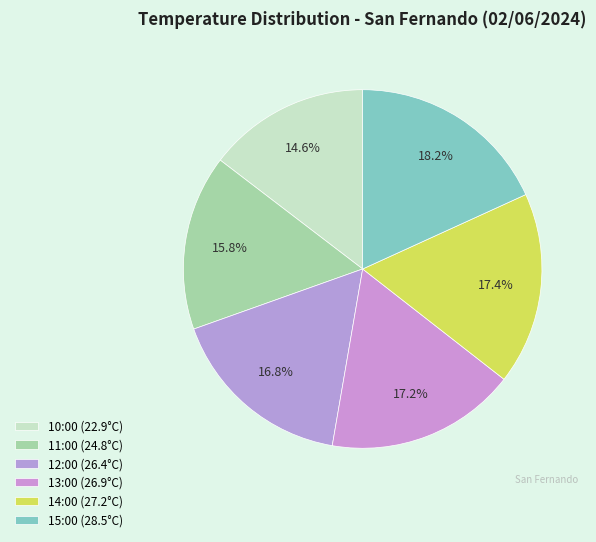

Is it true that 12:00 is 4% of the pie?

False